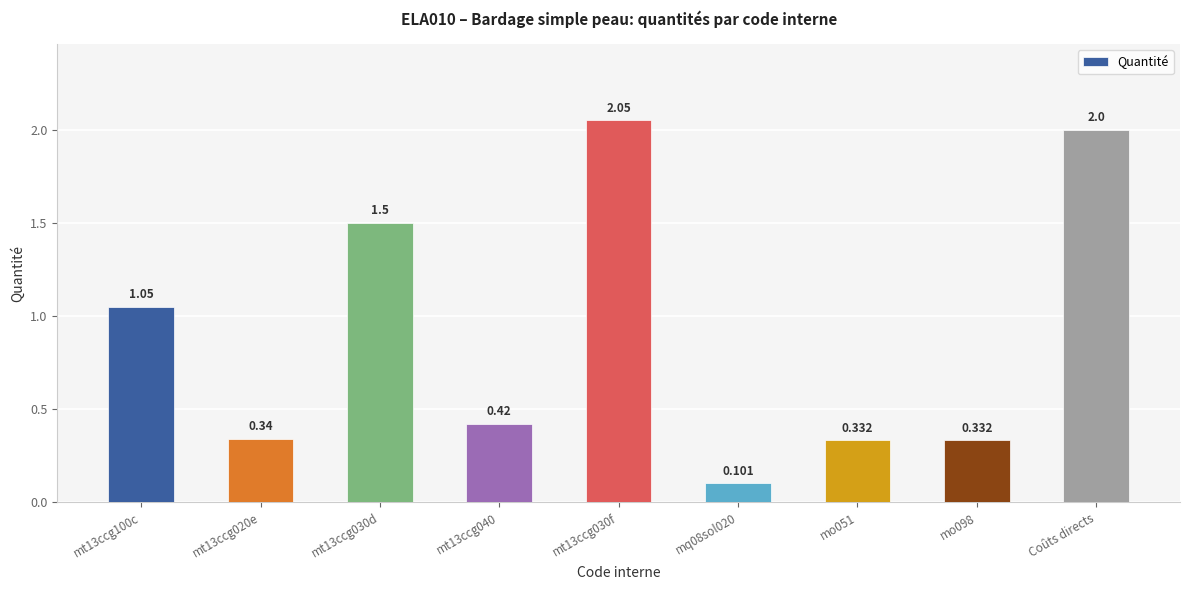

What is the difference between the values at Coûts directs and mt13ccg030d?

0.5